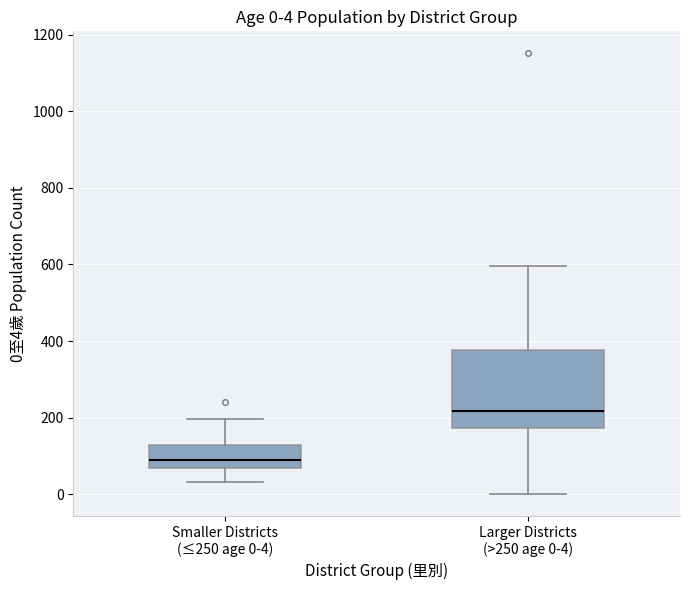

Comparing the boxes themselves (not the whiskers), which one is the tallest?

Larger Districts (>250 age 0-4)